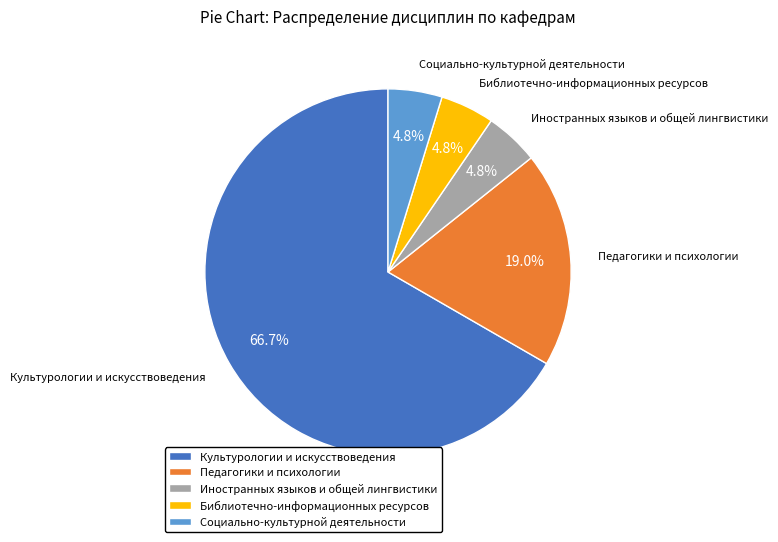

What is the largest slice in the pie chart?

Культурологии и искусствоведения